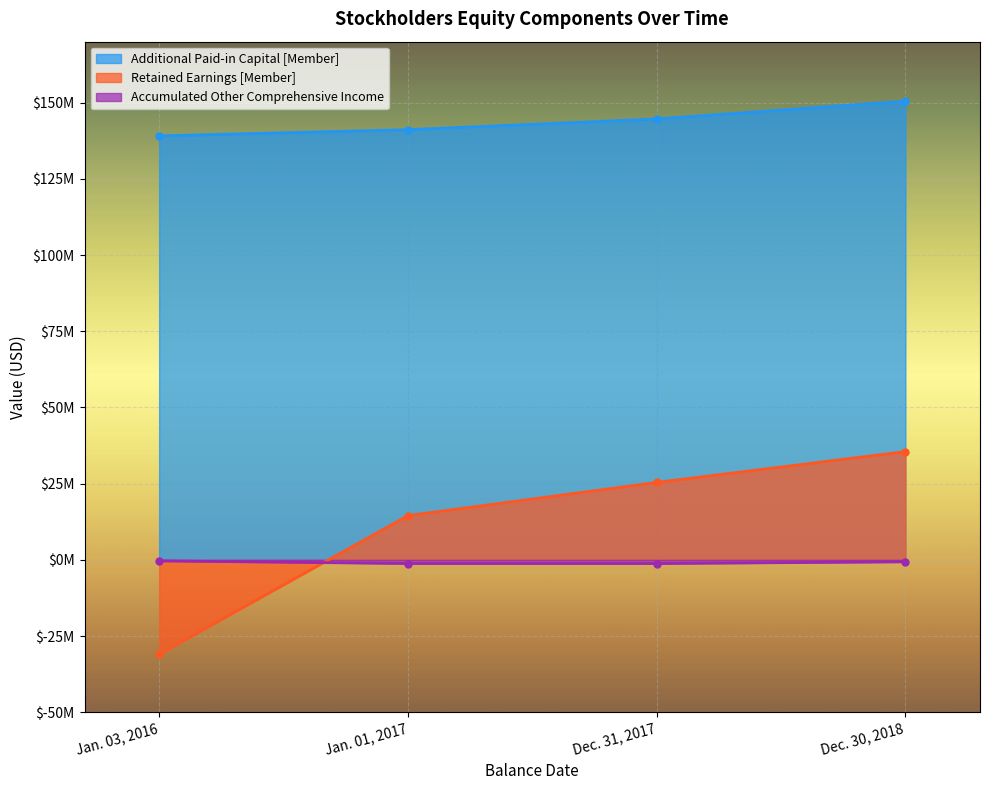

At Jan. 01, 2017, list the series in order from smallest to largest.

Accumulated Other Comprehensive Income, Retained Earnings [Member], Additional Paid-in Capital [Member]